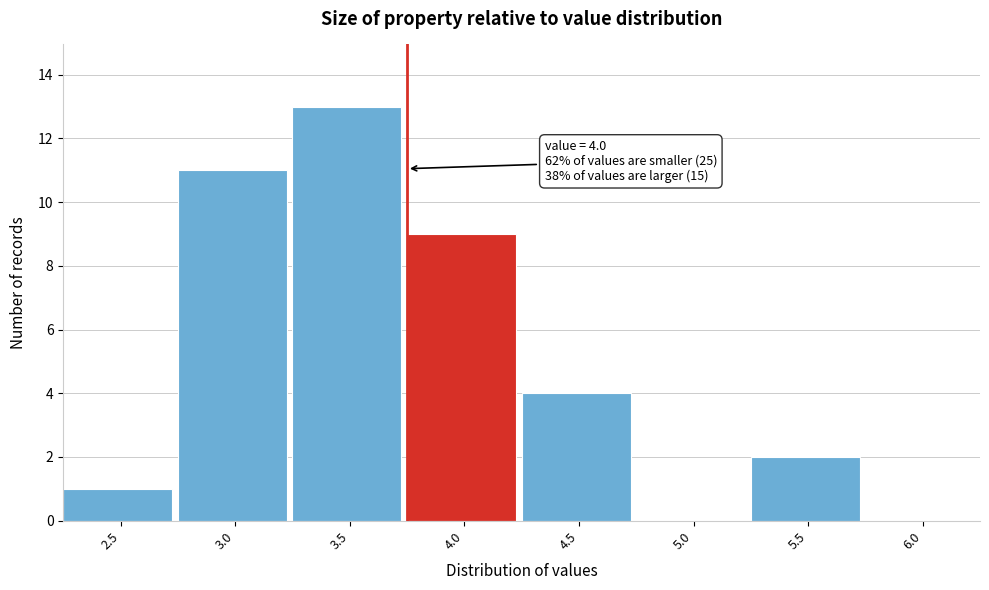

Reading left to right, extract all data points from this chart.

2.5=1	3.0=11	3.5=13	4.0=9	4.5=4	5.0=0	5.5=2	6.0=0